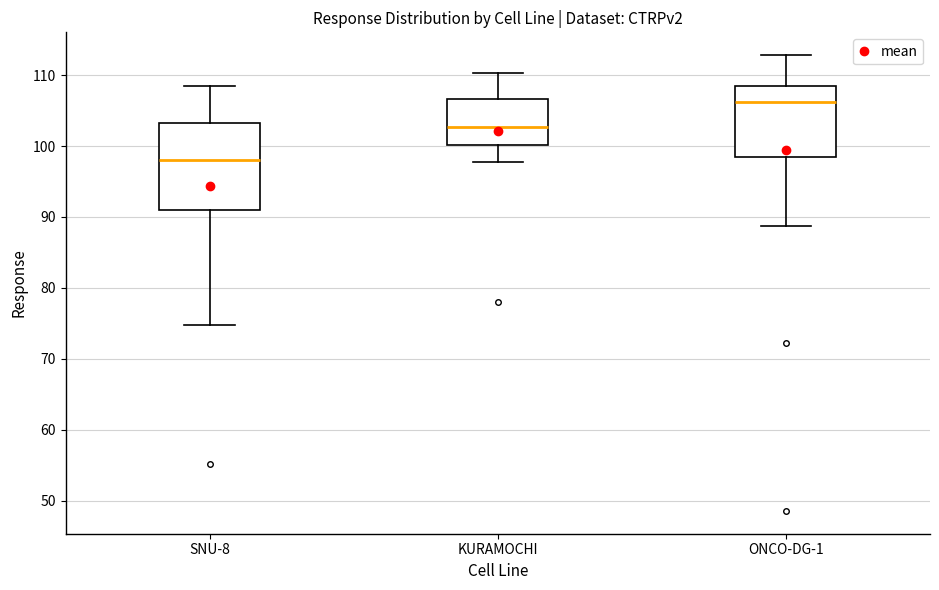

Where is the upper edge of the box for ONCO-DG-1 on the y-axis? The values are not printed on the chart, so give them approximately, as read against the axis.

109